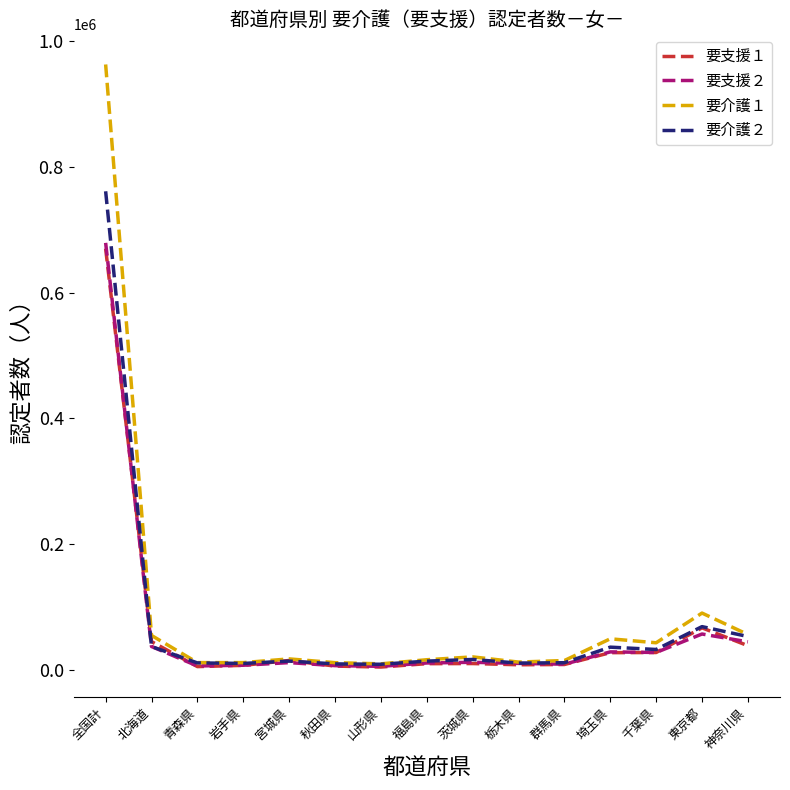

What is the maximum value for 要介護２?

761342